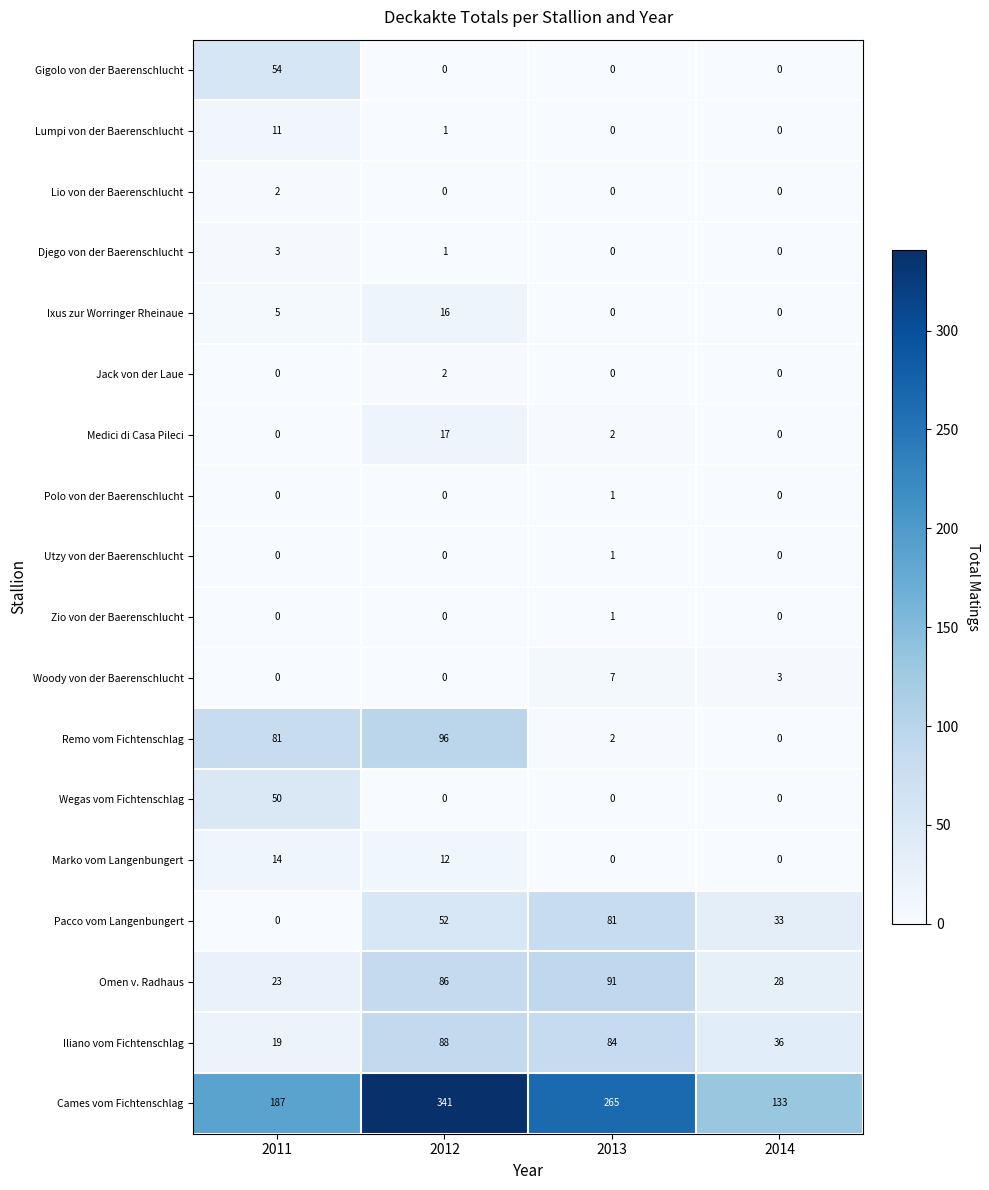

At how many categories does at least one series exceed 122?

4